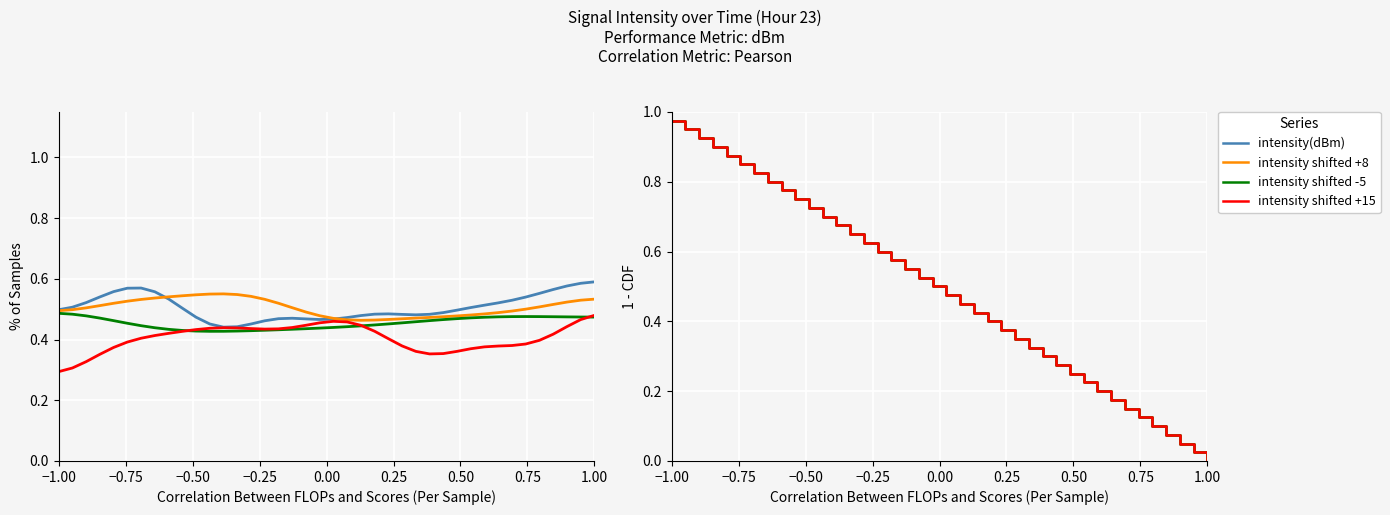

What is the greatest value displayed?

1.0